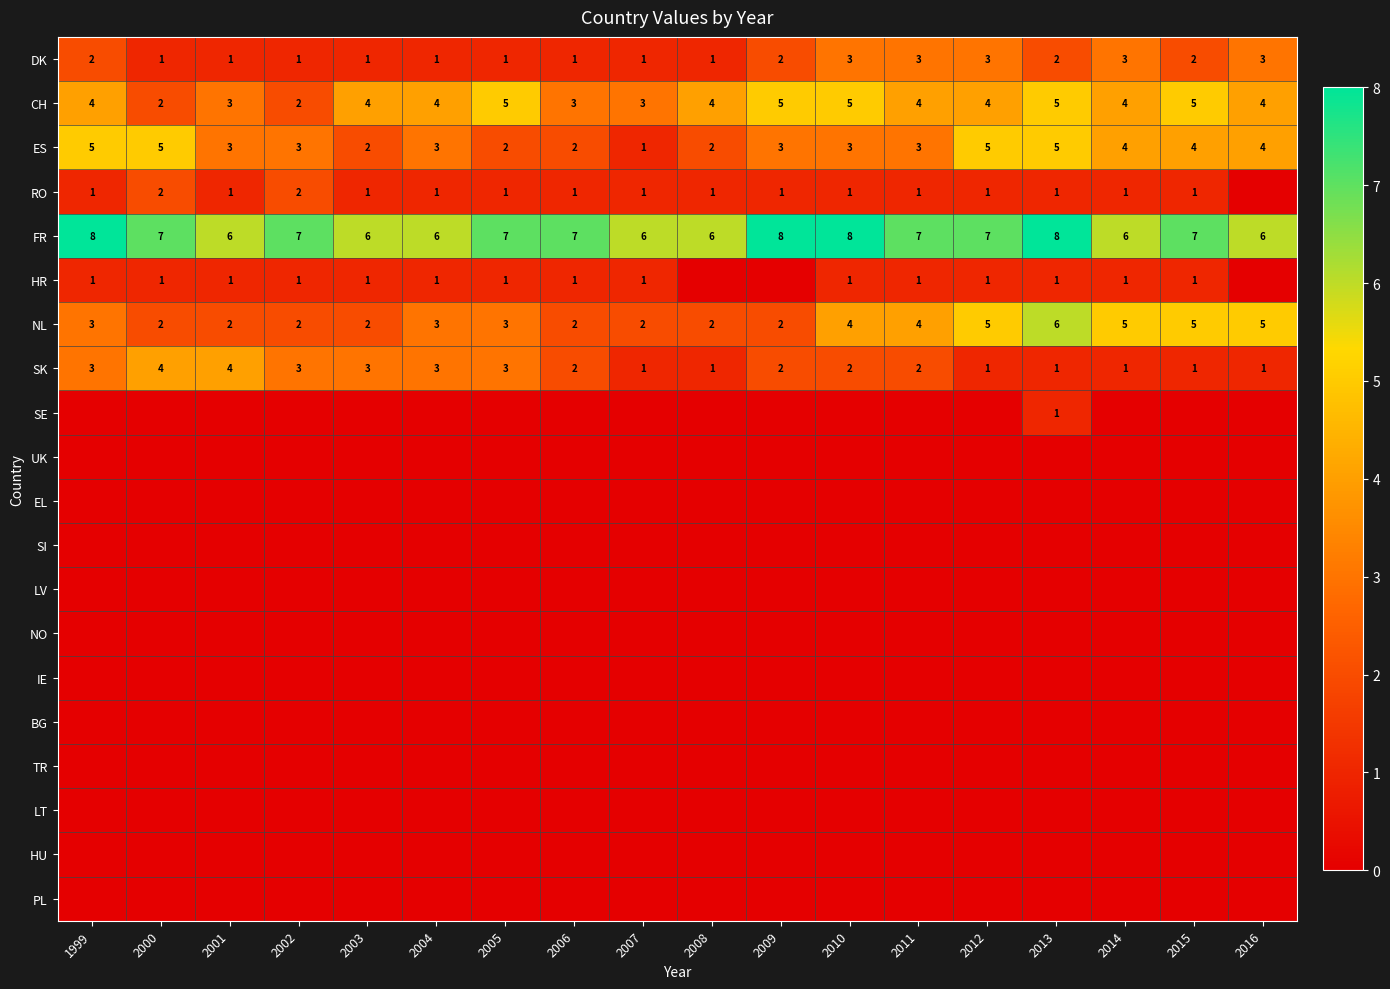

The value of FR at 2014 is 8. True or false?

False